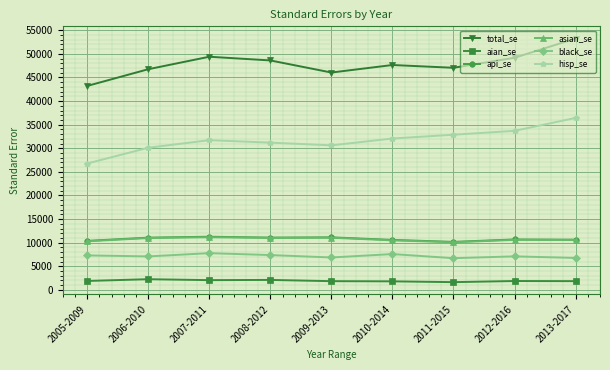

True or false: black_se and total_se cross at least once.

False